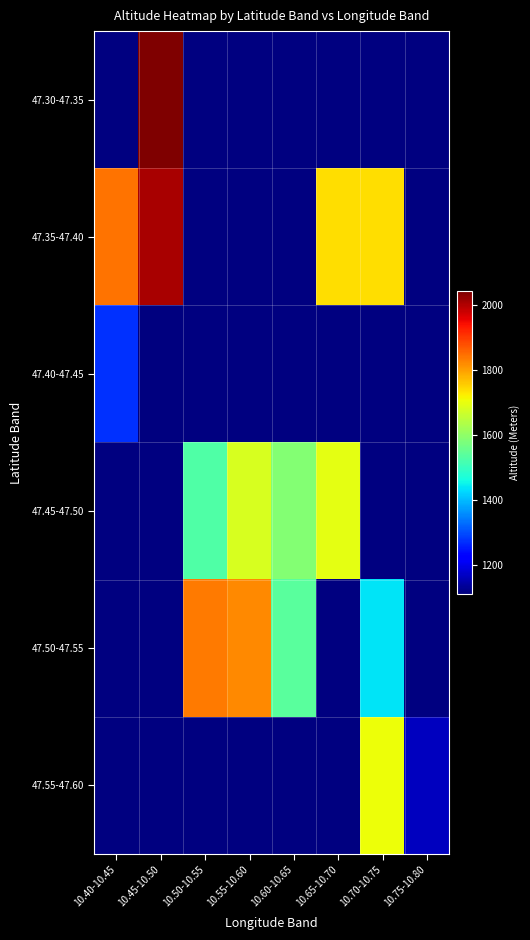

How many distinct data groups are displayed?

6